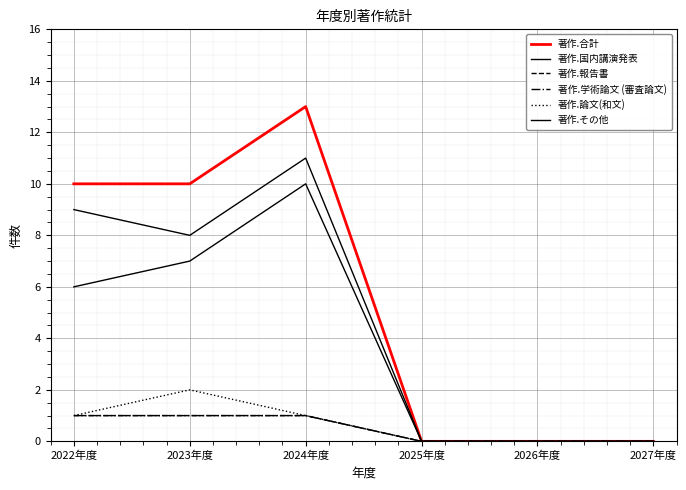

Reading left to right, list all the values displayed in this chart.

著作.合計: 10	10	13	0	0	0
著作.国内講演発表: 6	7	10	0	0	0
著作.報告書: 1	1	1	0	0	0
著作.学術論文 (審査論文): 1	1	1	0	0	0
著作.論文(和文): 1	2	1	0	0	0
著作.その他: 9	8	11	0	0	0